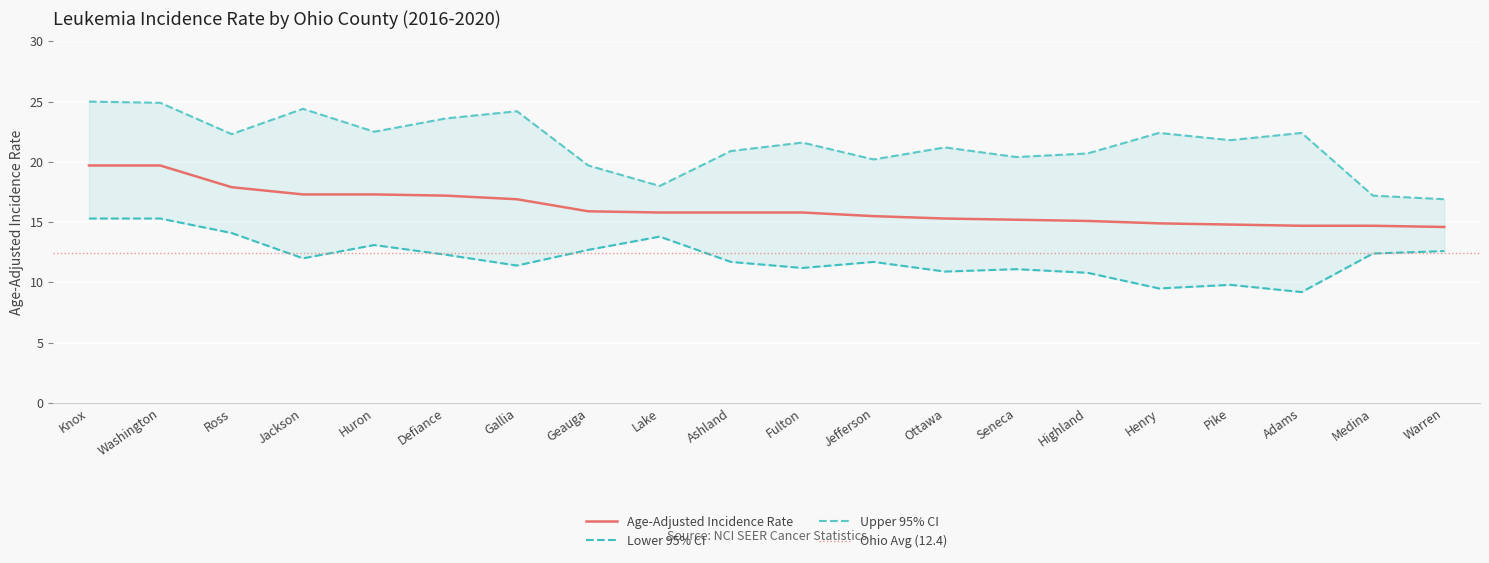

What is the maximum value for Age-Adjusted Incidence Rate?

19.7